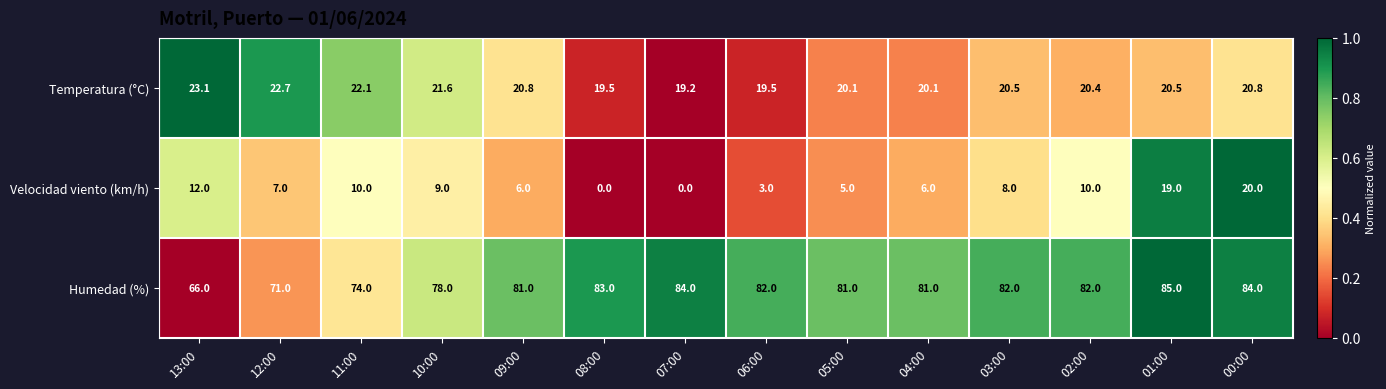

List the series in order of their peak value, lowest first.

Velocidad viento (km/h), Temperatura (°C), Humedad (%)